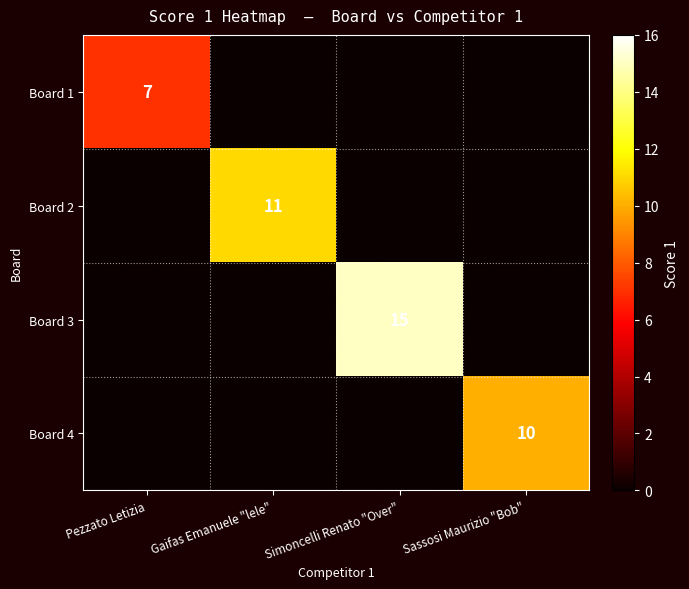

The Board 4 series shows 10 at Sassosi Maurizio "Bob". True or false?

True